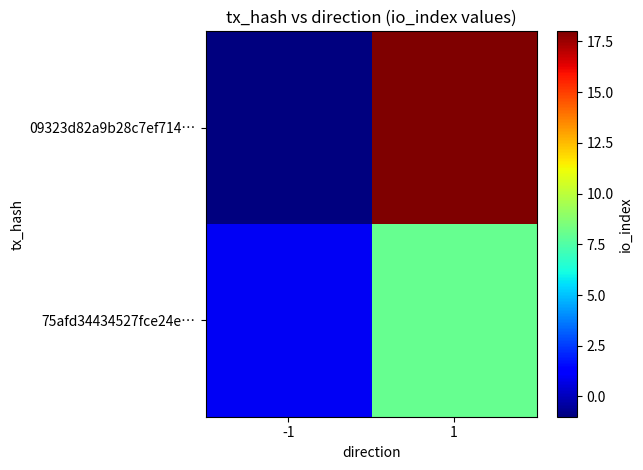

At which category is the sum across all series the highest?

1